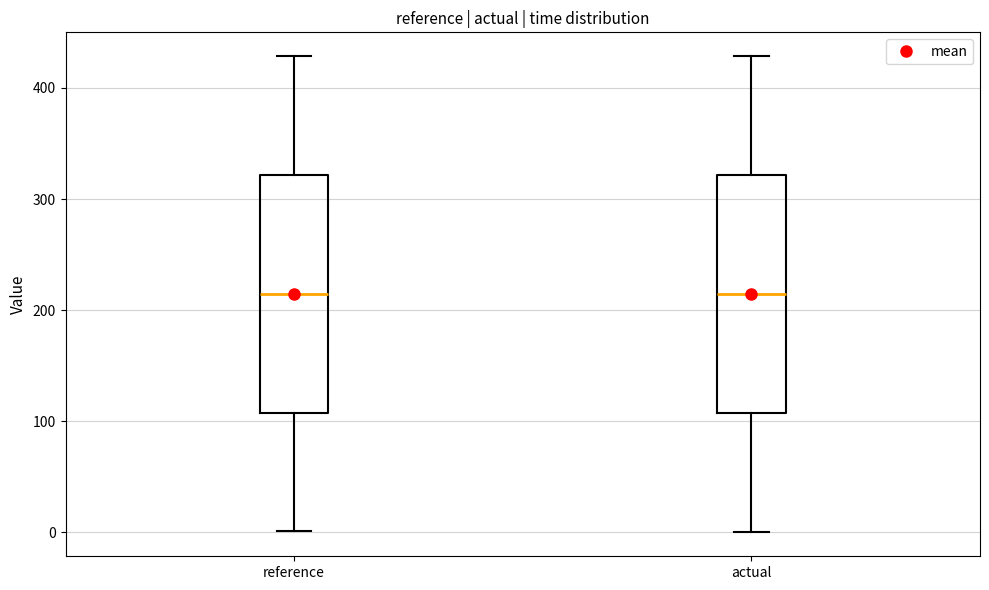

Reading left to right, read every box against the y-axis: the position of its median line, the range the box covers, and the ends of its whiskers. The values are not printed on the chart, so give them approximately, as read against the axis.

reference: median 210, box 110 to 320, whiskers 0 to 430
actual: median 210, box 110 to 320, whiskers 0 to 430